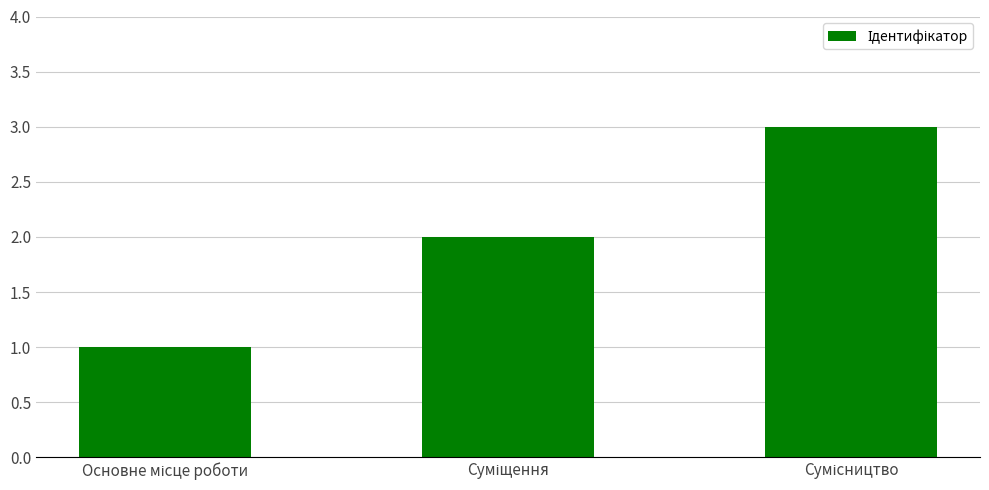

What is the sum of all values?

6